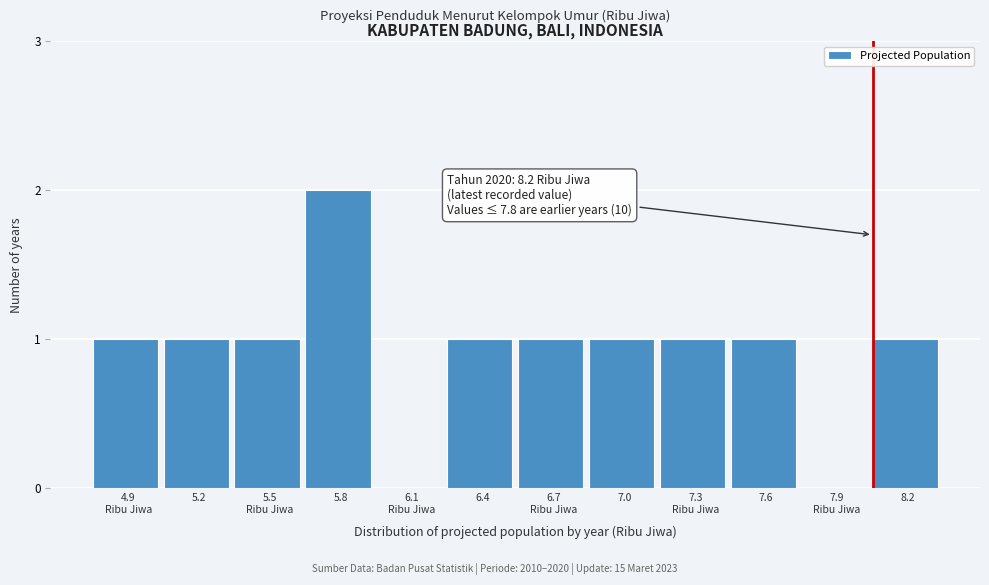

At which category does the chart reach its peak across all series?

5.8